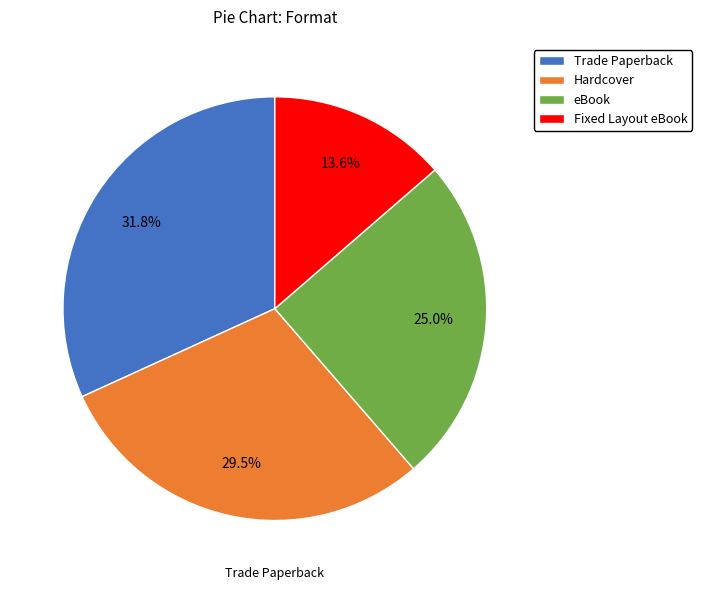

What percentage is the Hardcover slice, to the nearest percent?

30%